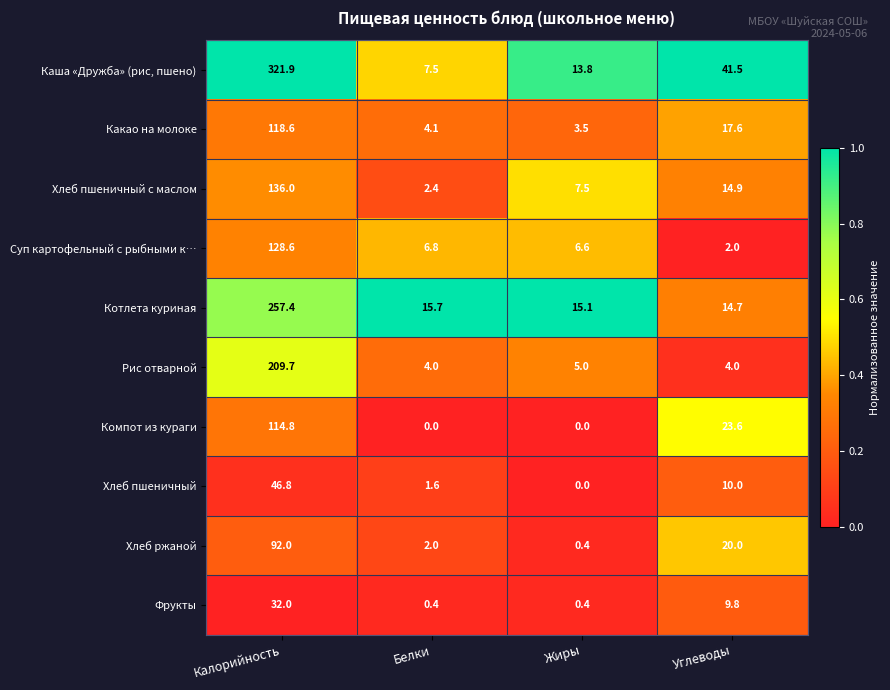

At which label is Котлета куриная closest to 136?

Белки